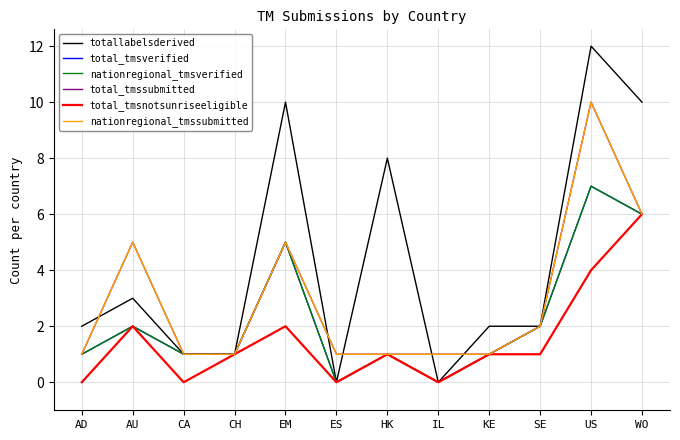

True or false: nationregional_tmsverified and nationregional_tmssubmitted cross at least once.

False